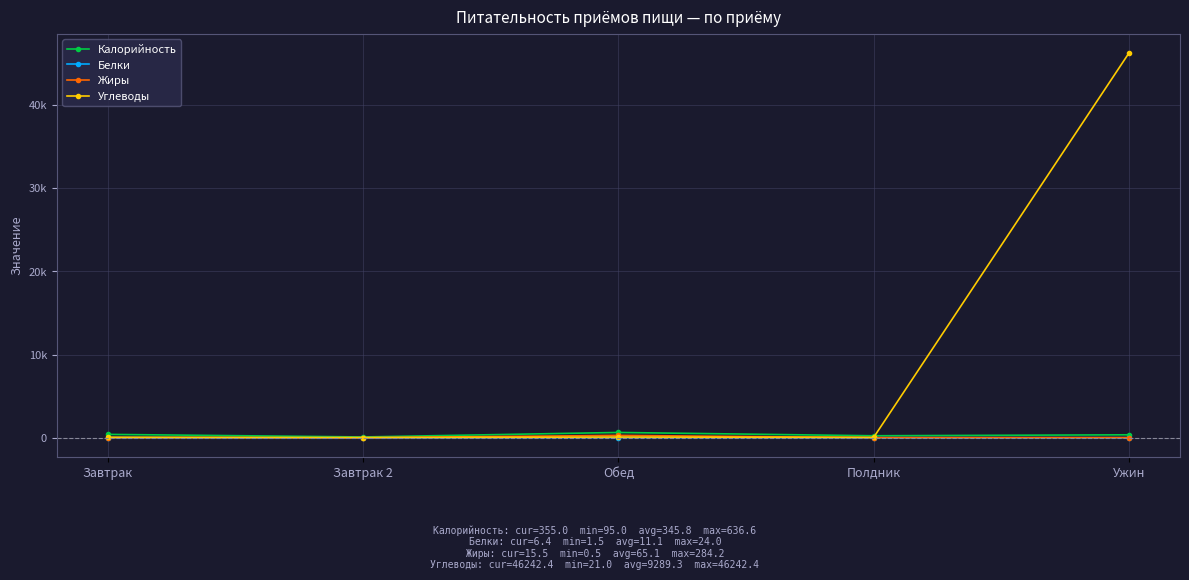

Is this an area chart (filled region under the line)?

No